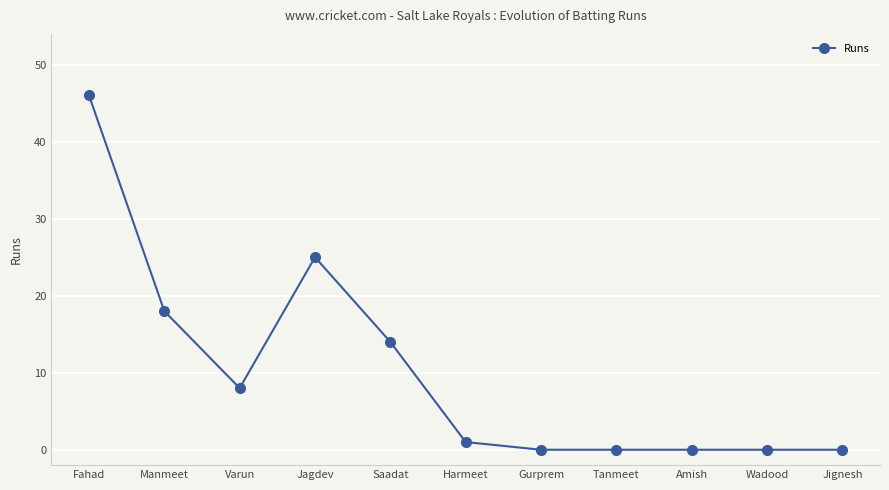

How many distinct data groups are displayed?

1